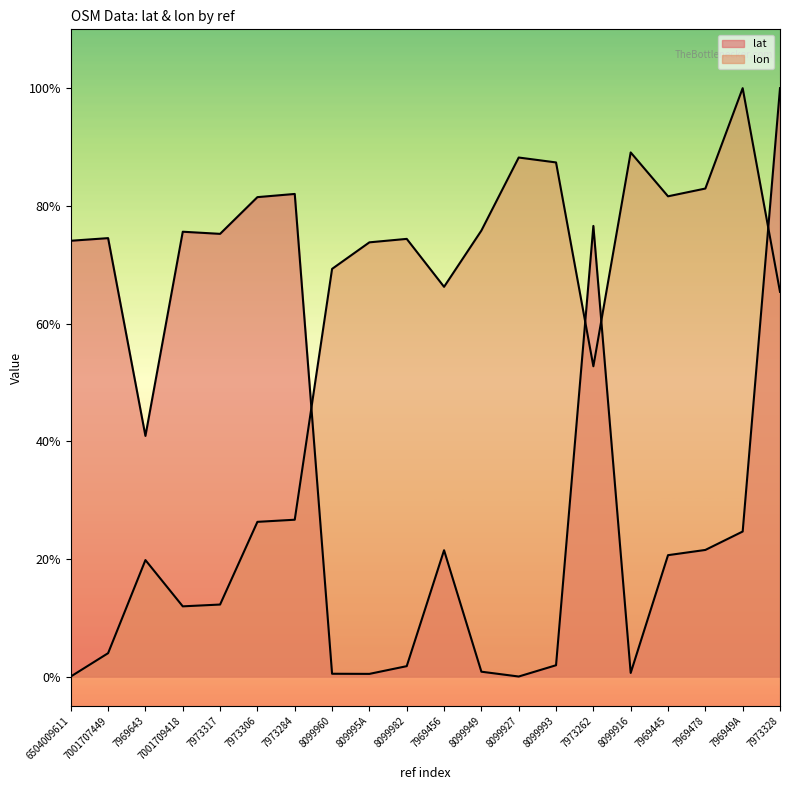

Is the value of lat at 809995A greater than the value of lon at 8099916?

No